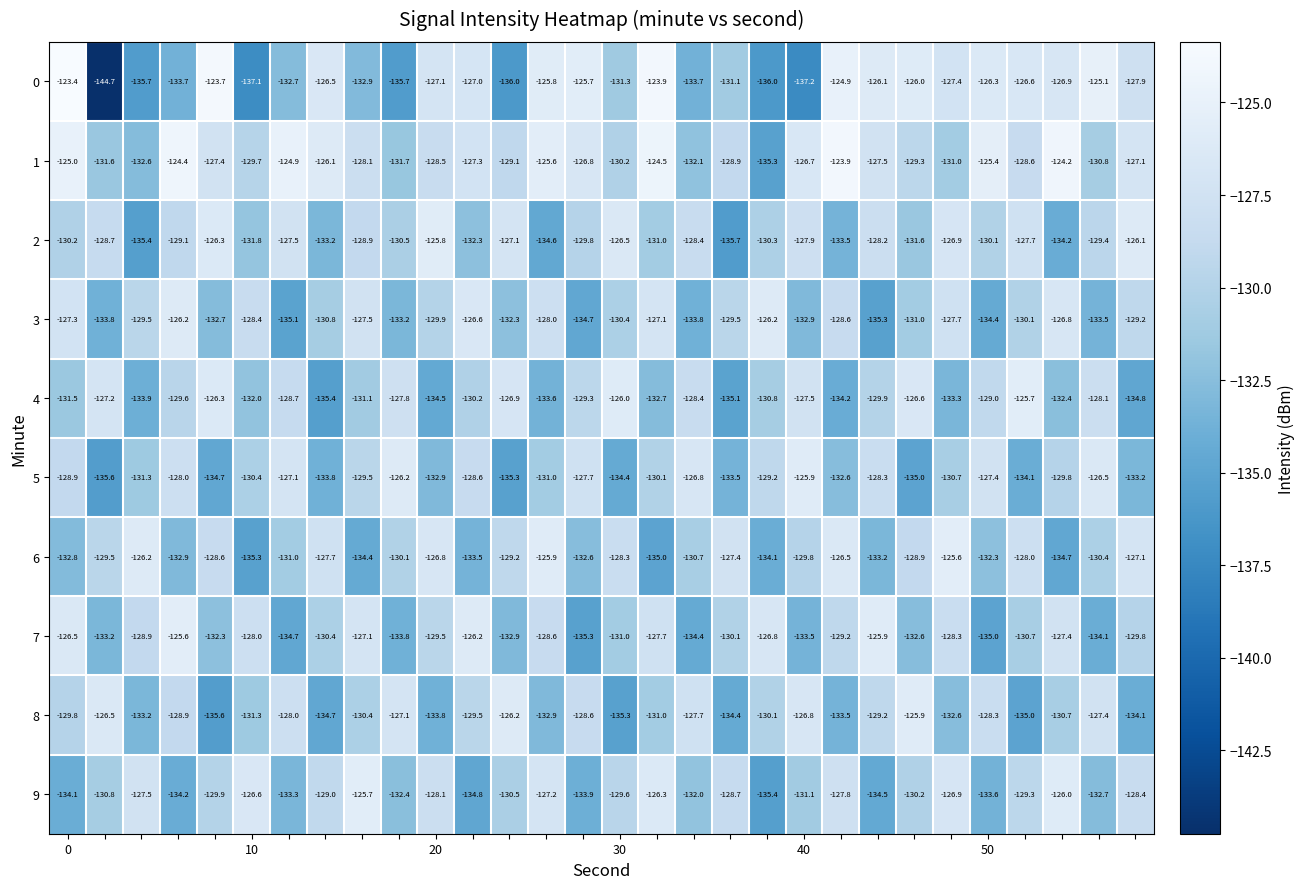

What is the difference between the second highest and minimum values in the 1 series?

11.1